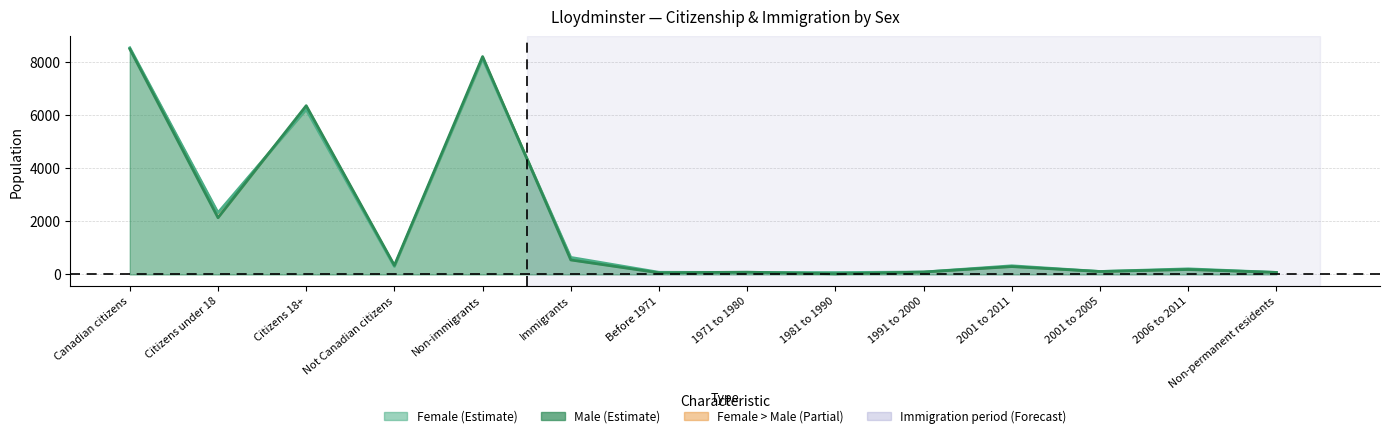

Reading left to right, transcribe all the data shown in this chart.

Male: 8490	2135	6355	340	8205	545	60	85	20	90	295	110	185	75
Female: 8535	2325	6210	300	8125	640	80	75	70	90	325	110	210	75